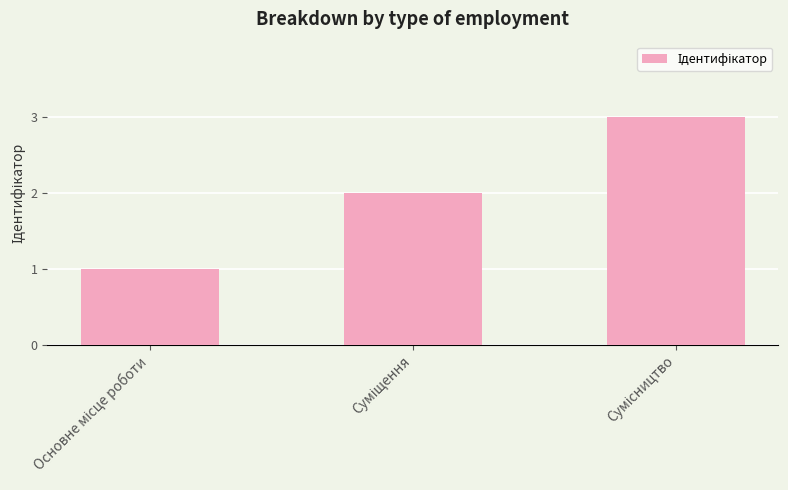

What is the sum of all values?

6